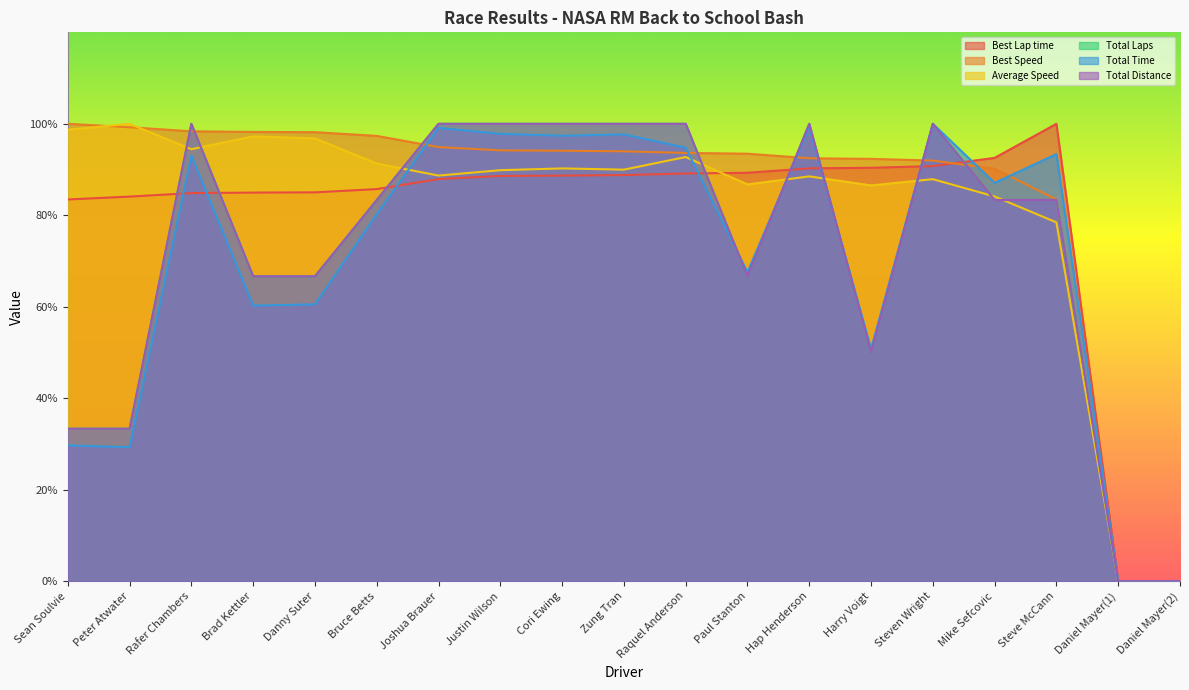

What is the sum of all Total Time values?

1337.9